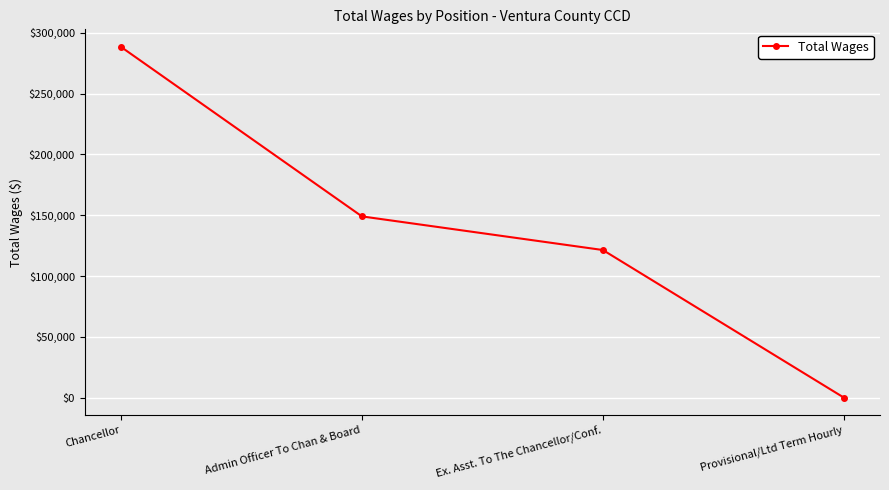

Rank the categories by value from highest to lowest.

Chancellor, Admin Officer To Chan & Board, Ex. Asst. To The Chancellor/Conf., Provisional/Ltd Term Hourly